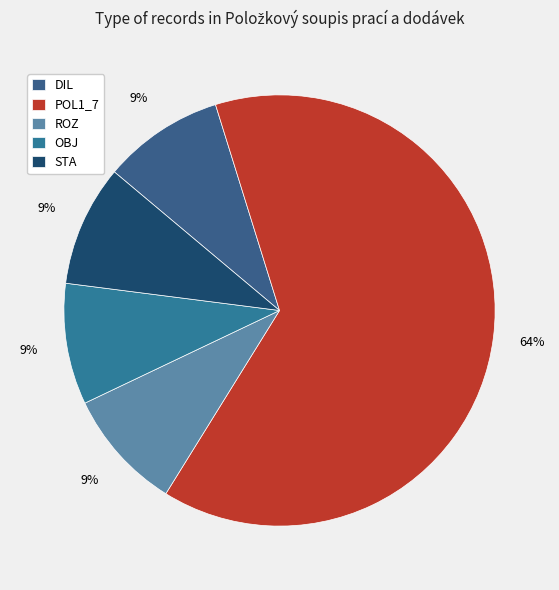

To the nearest percent, what percentage of the pie is STA?

9%